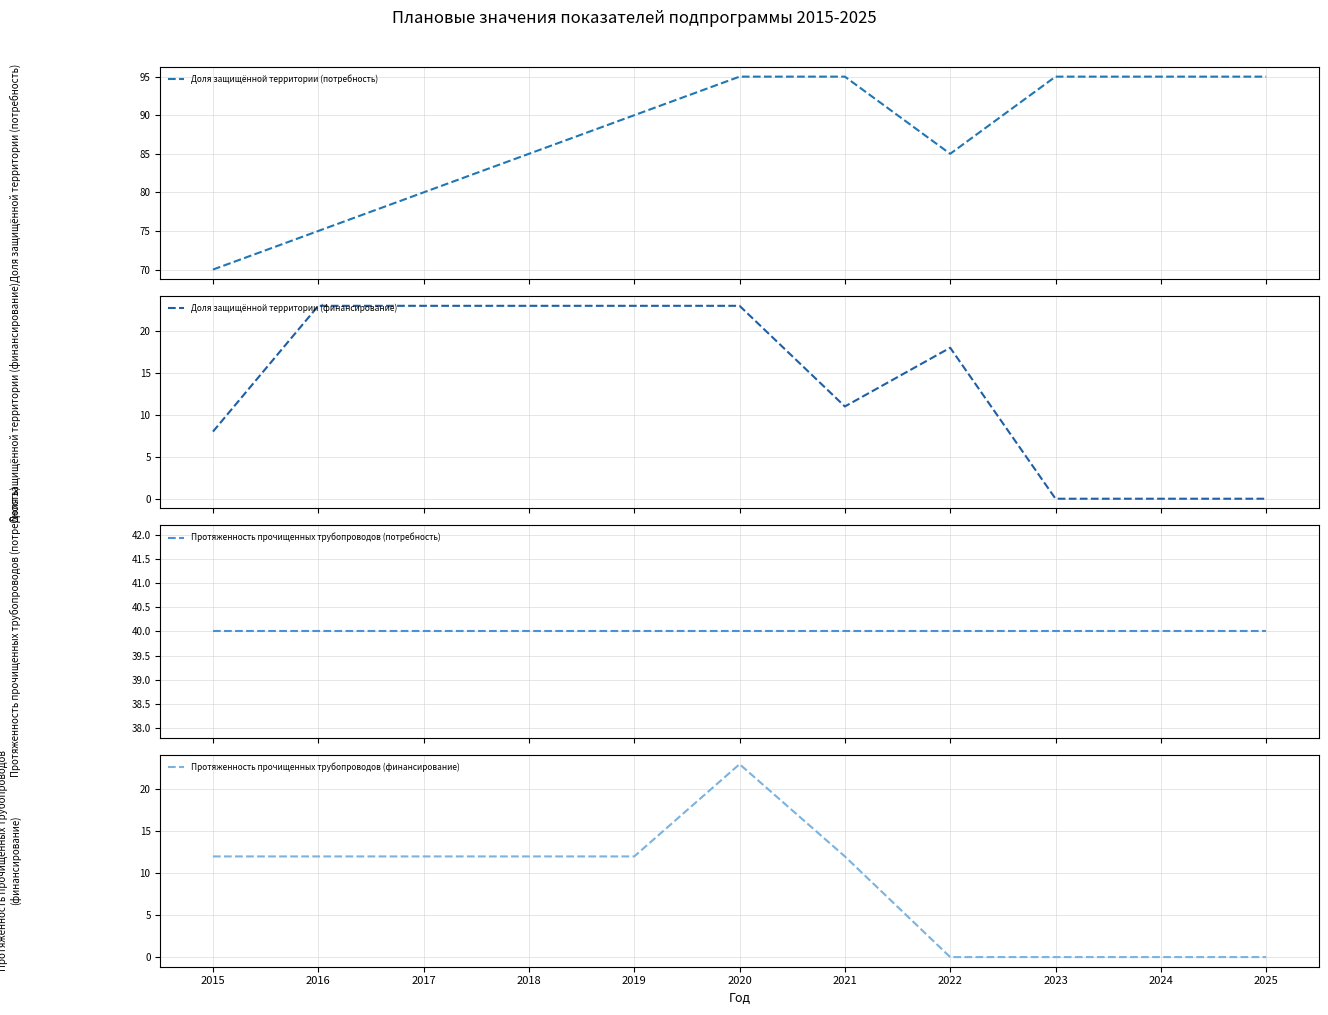

The value of Доля защищённой территории (финансирование) at 2024 is 15. True or false?

False